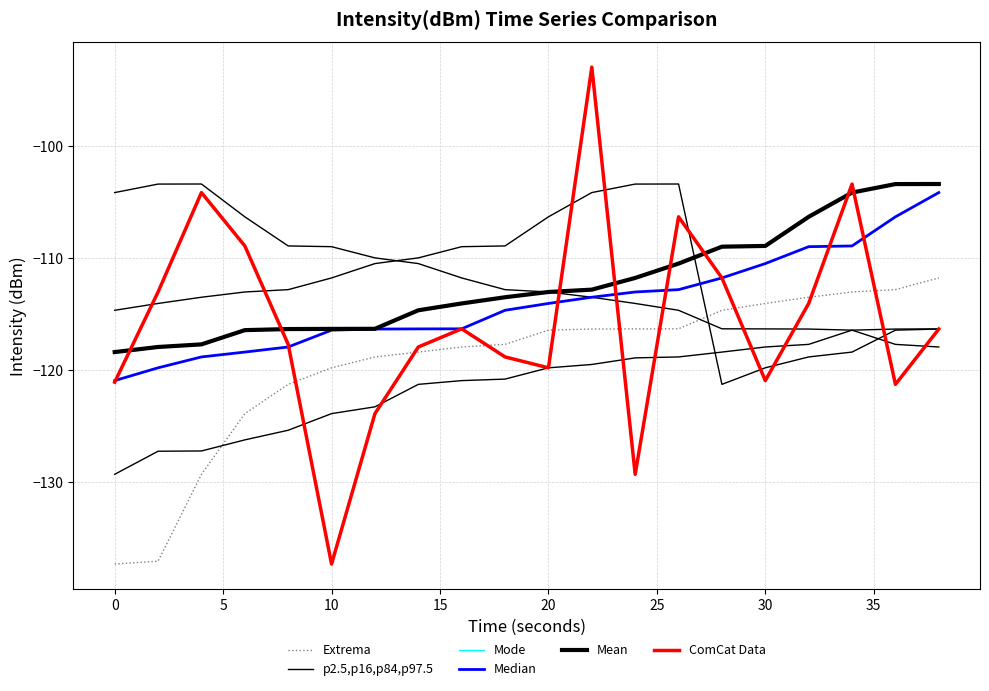

What is the sum of all Extrema values?

-2386.6